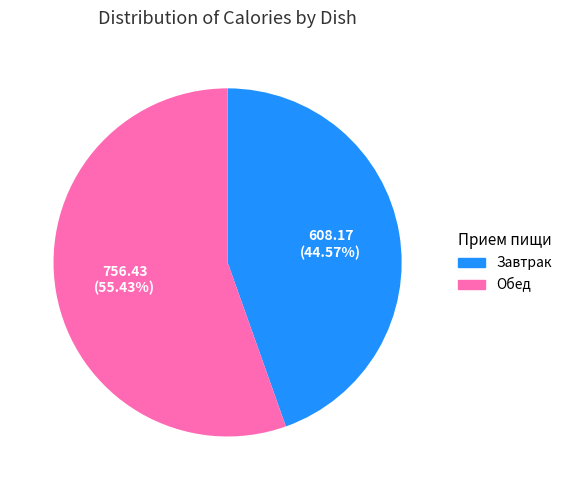

To the nearest percent, what is the difference between the largest and smallest slice percentages?

11%